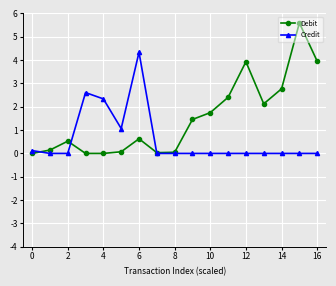

What is the average value of the Debit series?

1.5